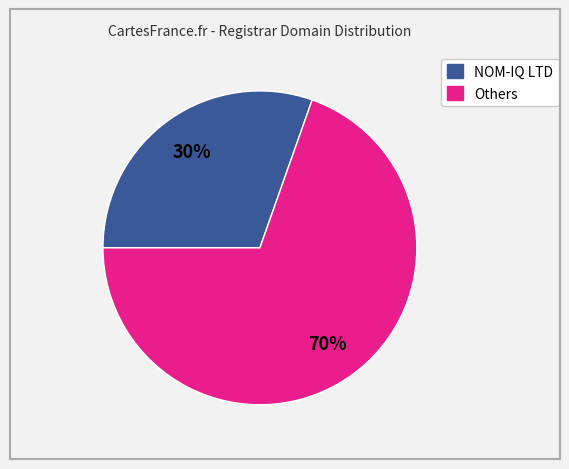

Is there any slice that represents more than half of the pie?

Yes